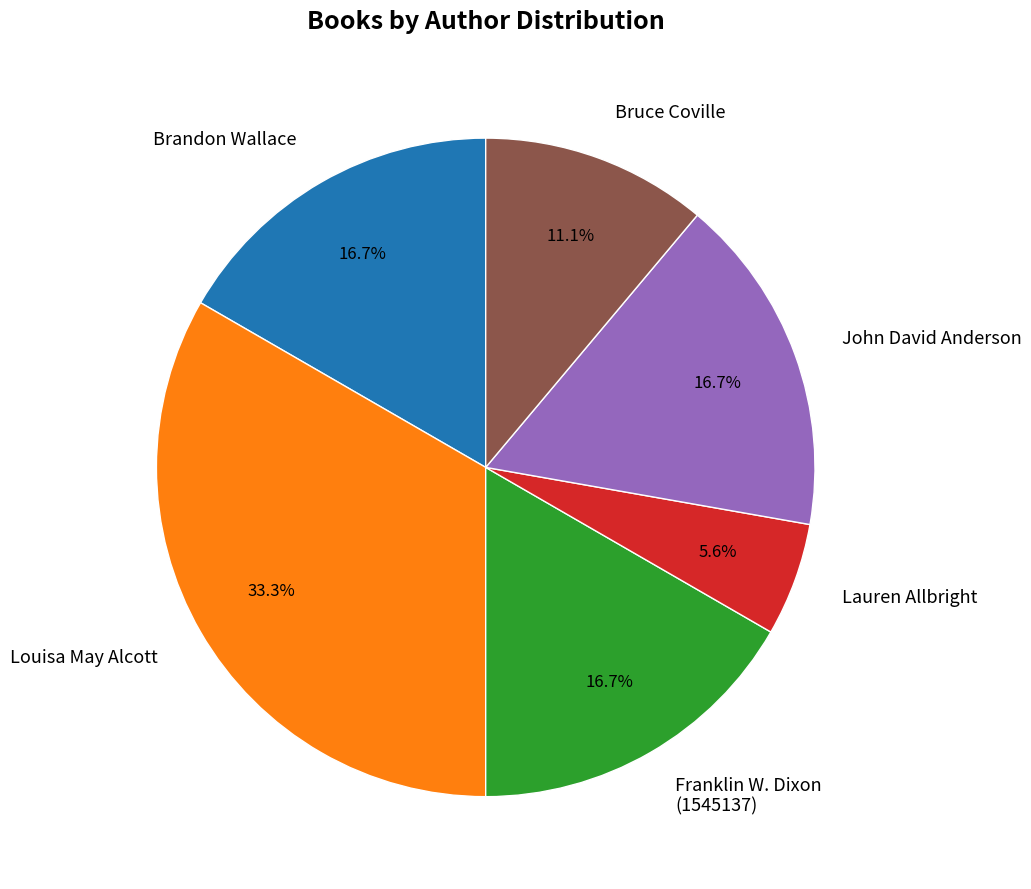

Does any single category account for the majority?

No